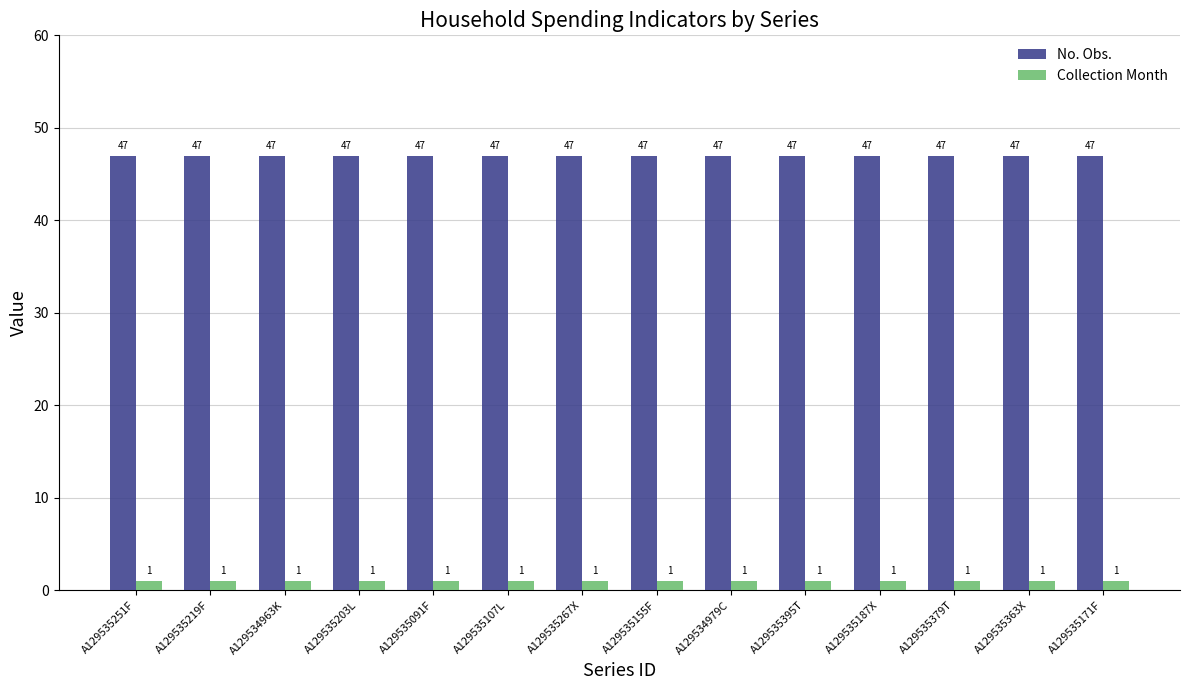

What is the total value across all series at A129534963K?

48